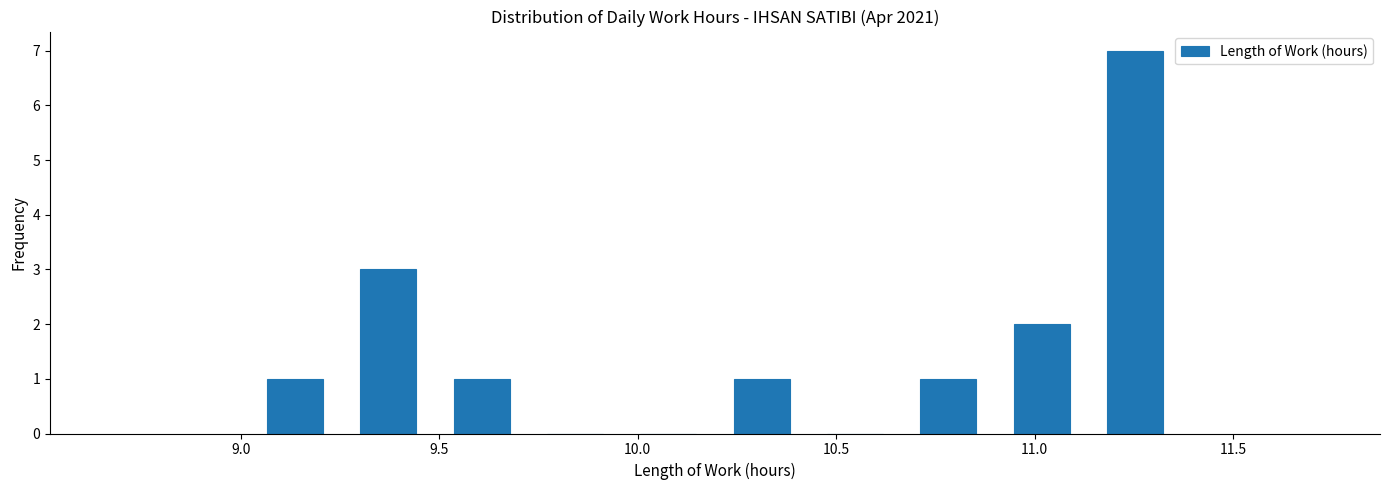

Which range on the x-axis has the tallest bar?

11.135 to 11.370